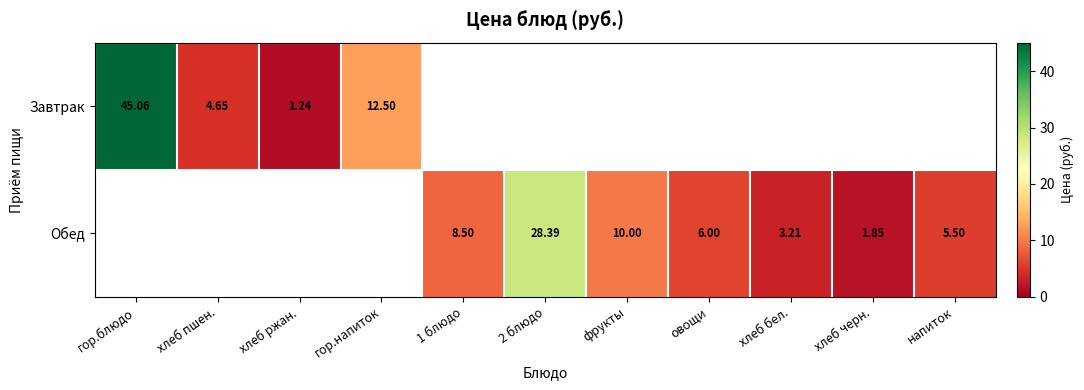

Is the value of Завтрак at гор.блюдо greater than the value of Обед at хлеб бел.?

Yes